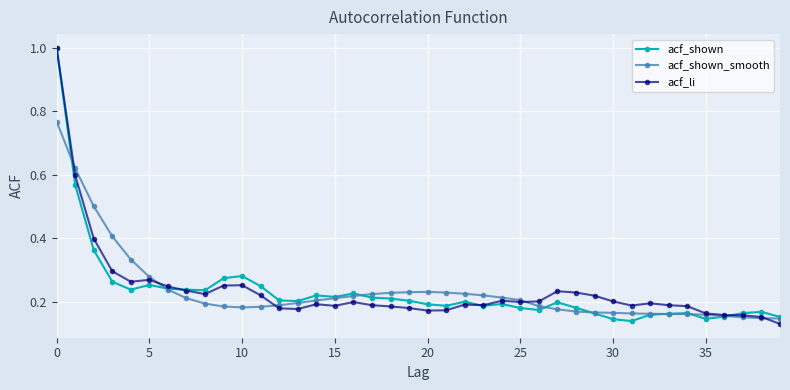

At how many categories does at least one series exceed 0?

40